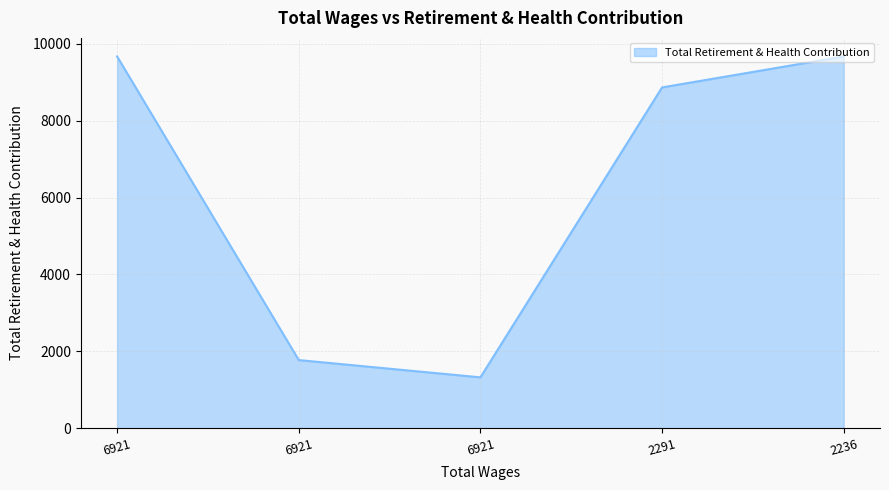

Rank the categories by value from highest to lowest.

6921.0, 2236.0, 2291.0, 6921.0, 6921.0